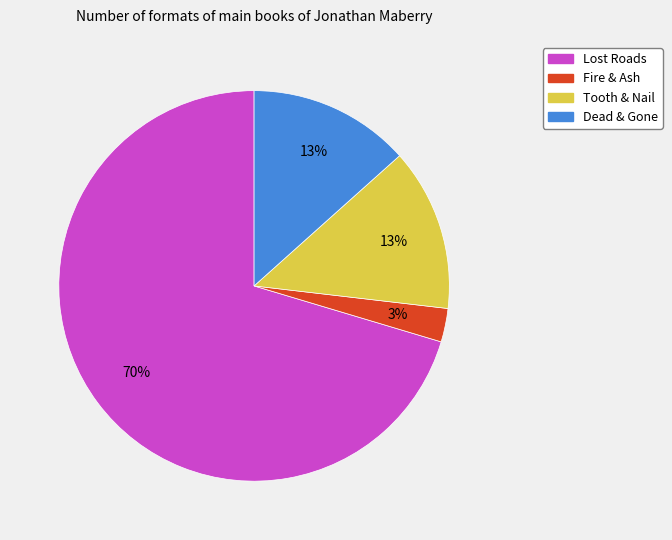

To the nearest percent, what percentage of the pie is Fire & Ash?

3%